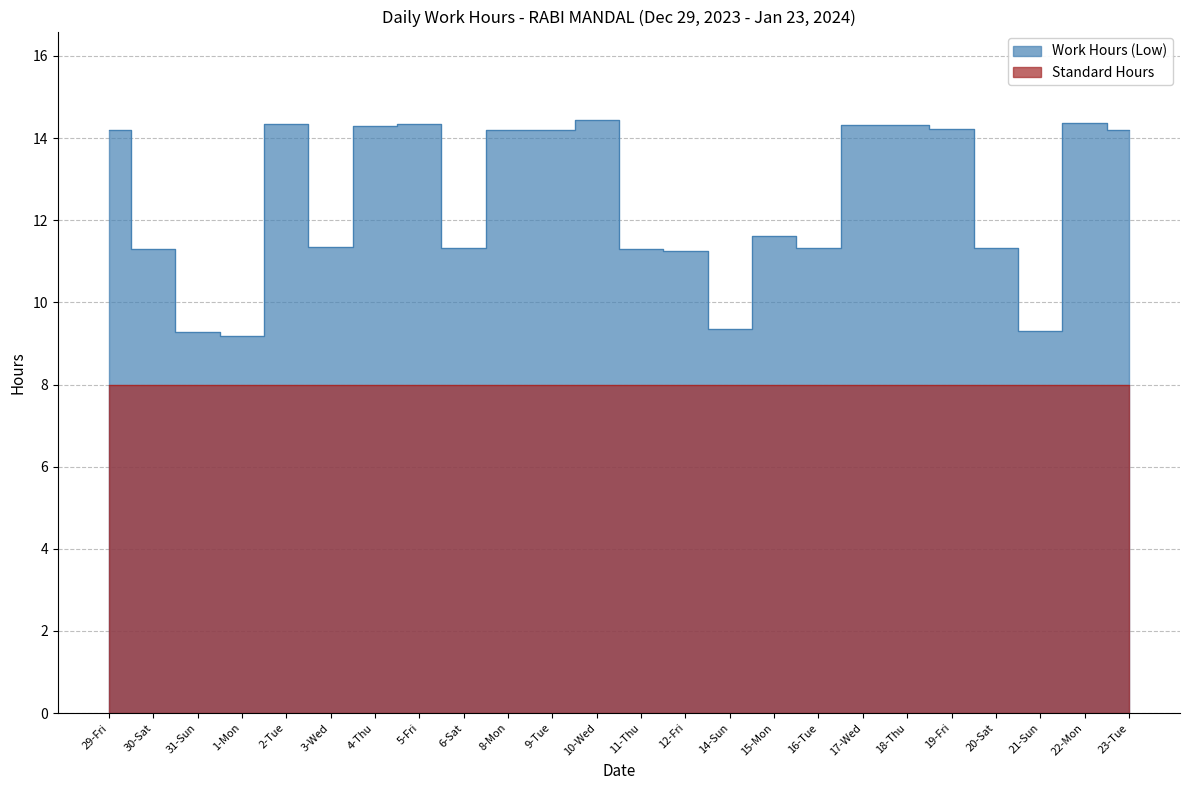

What is the label of the 2nd point from the right?

22-Mon